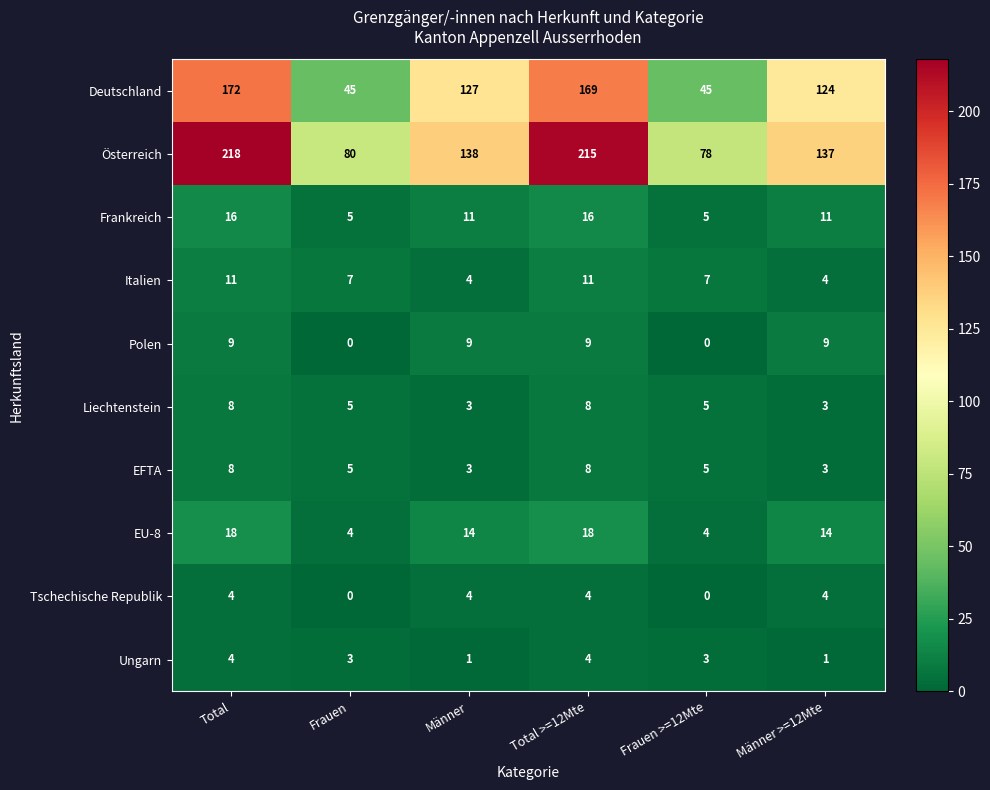

What is the highest value of the EFTA series?

8